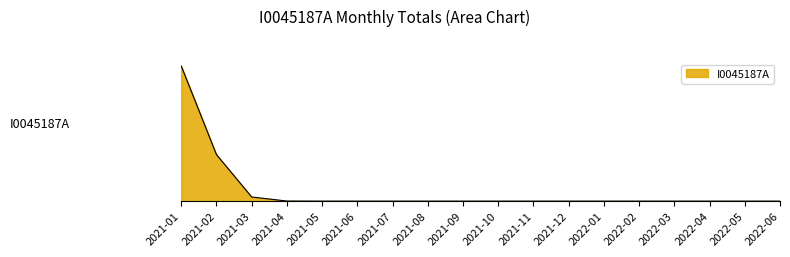

Is this an area chart (filled region under the line)?

Yes